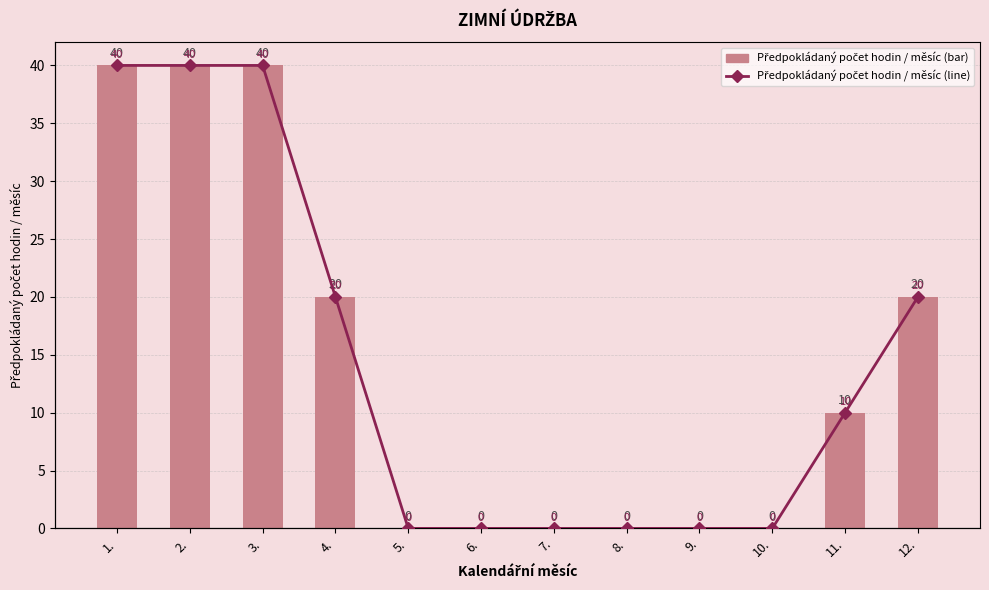

True or false: Předpokládaný počet hodin / měsíc has a value of 12 at 3..

False